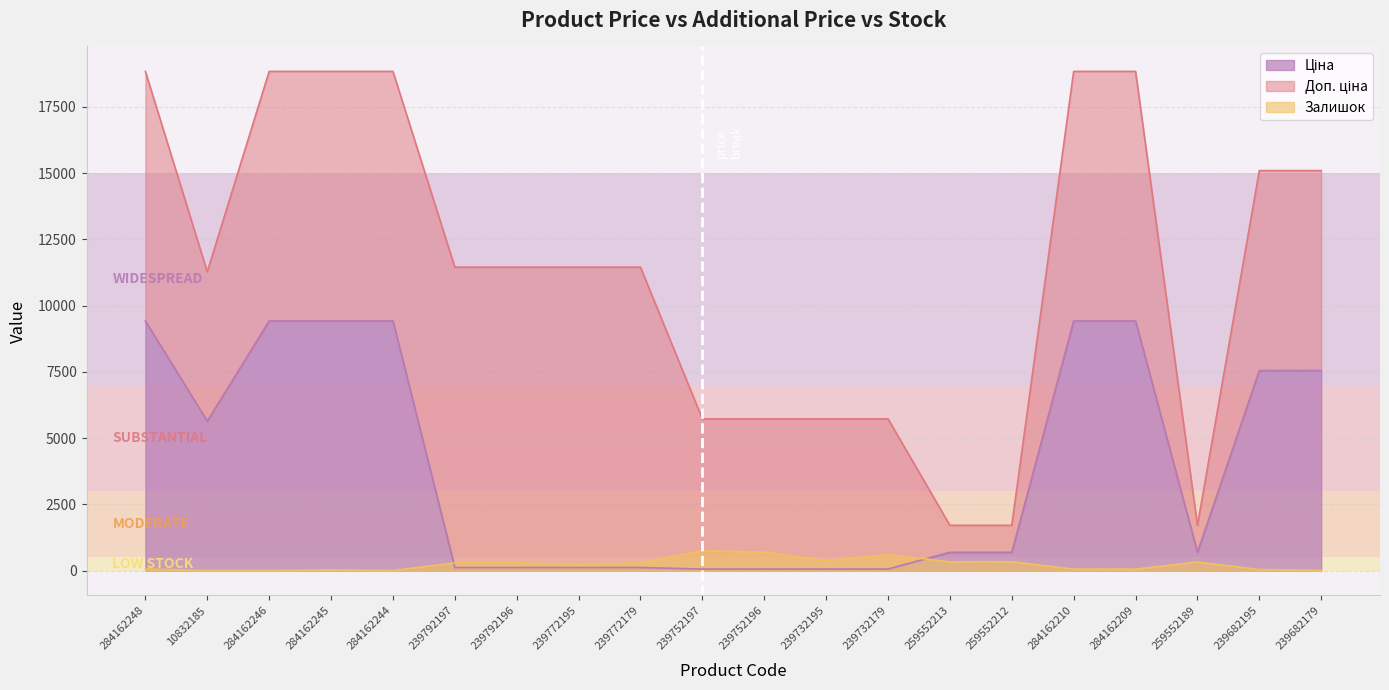

Where do Ціна and Залишок first cross each other?

284162244 and 239792197